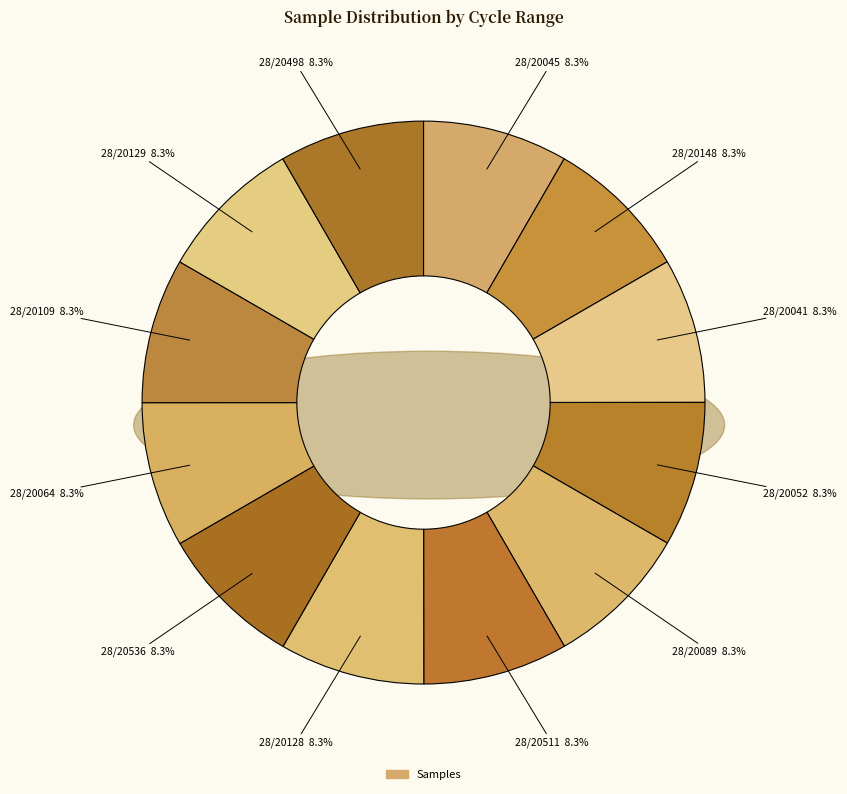

Which category has the smallest portion of the pie?

28/20041